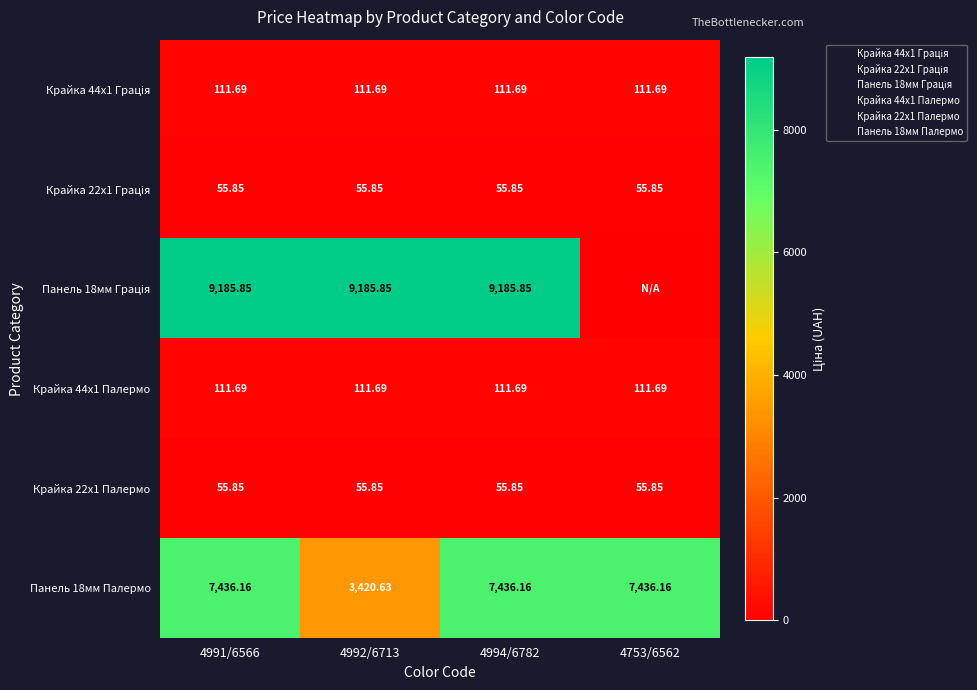

What is the sum of the Крайка 22x1 Грація values at 4991/6566 and 4992/6713?

111.7